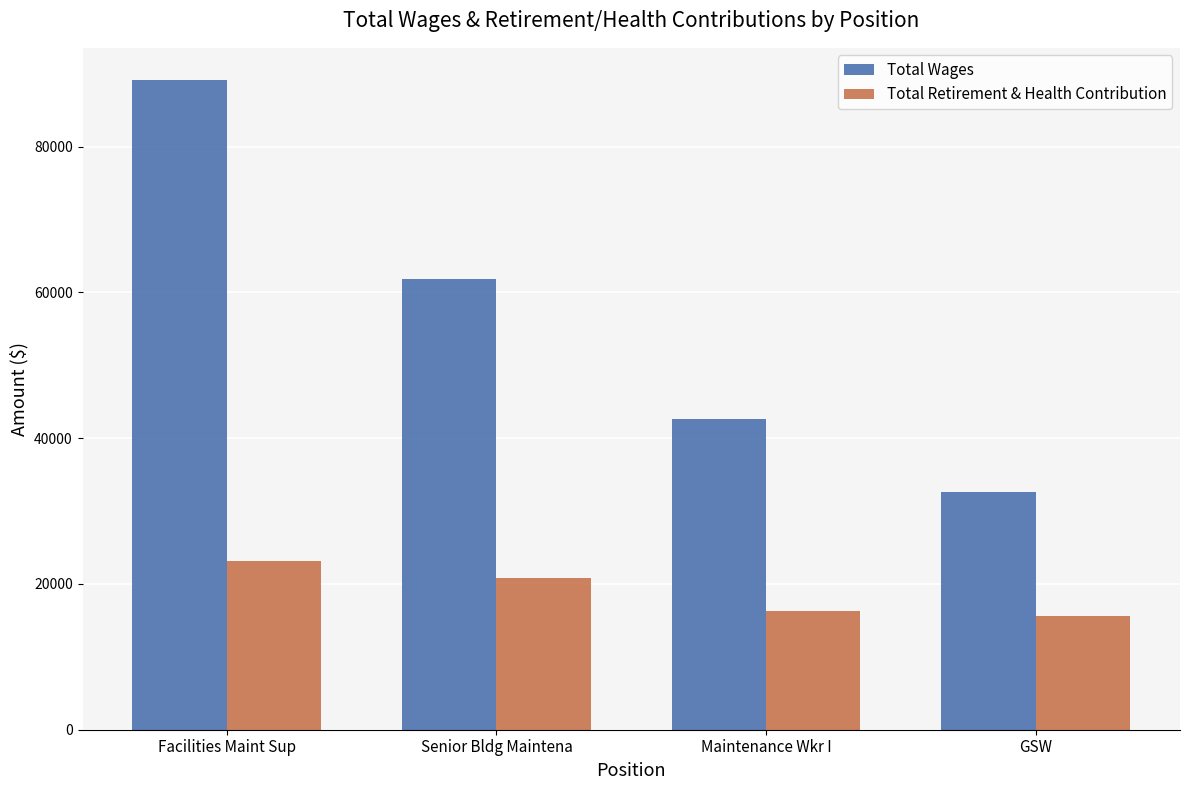

How many groups of bars are there?

4